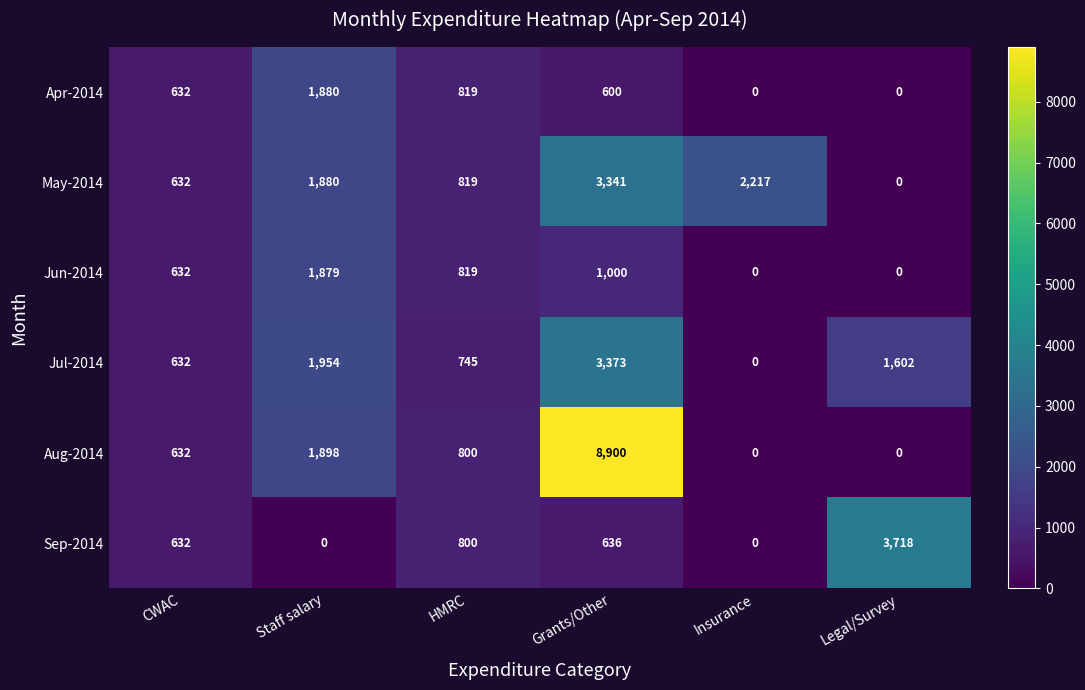

What is the average value of the Jul-2014 series?

1384